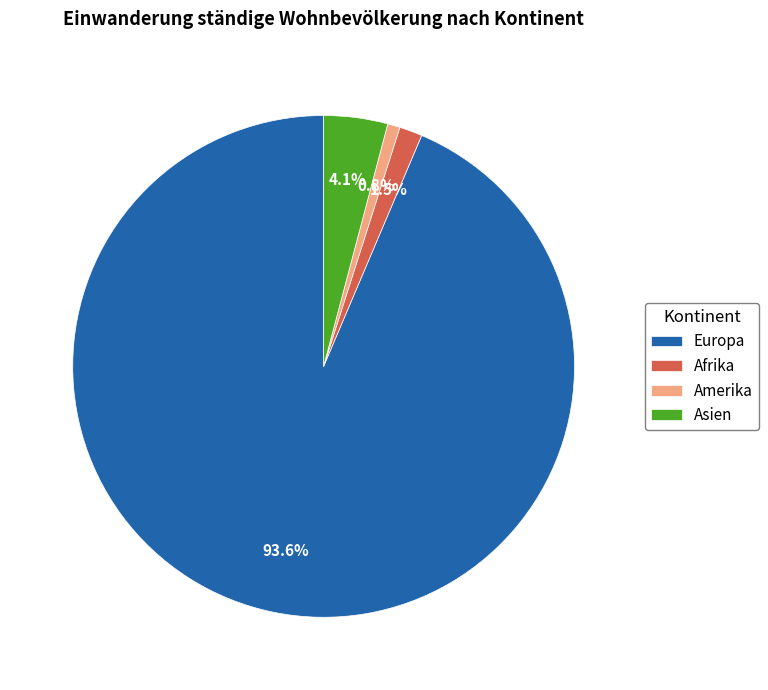

What is the smallest slice in the pie chart?

Amerika